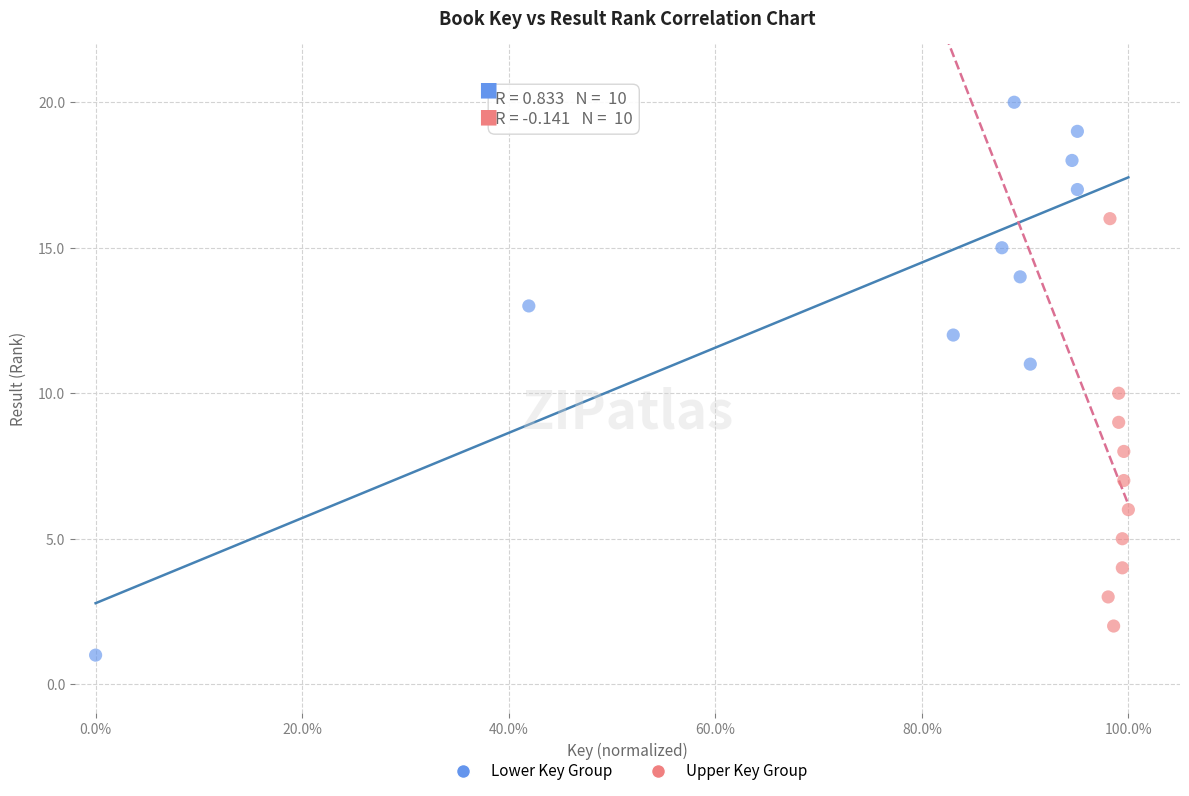

Which series reaches the maximum Y coordinate?

Lower Key Group